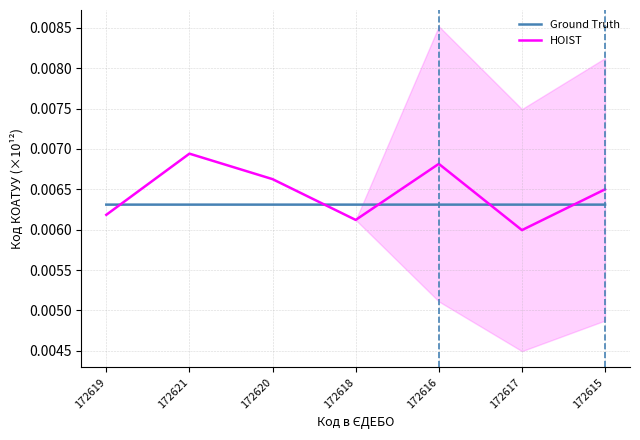

Where do HOIST and Ground Truth first cross each other?

172619 and 172621